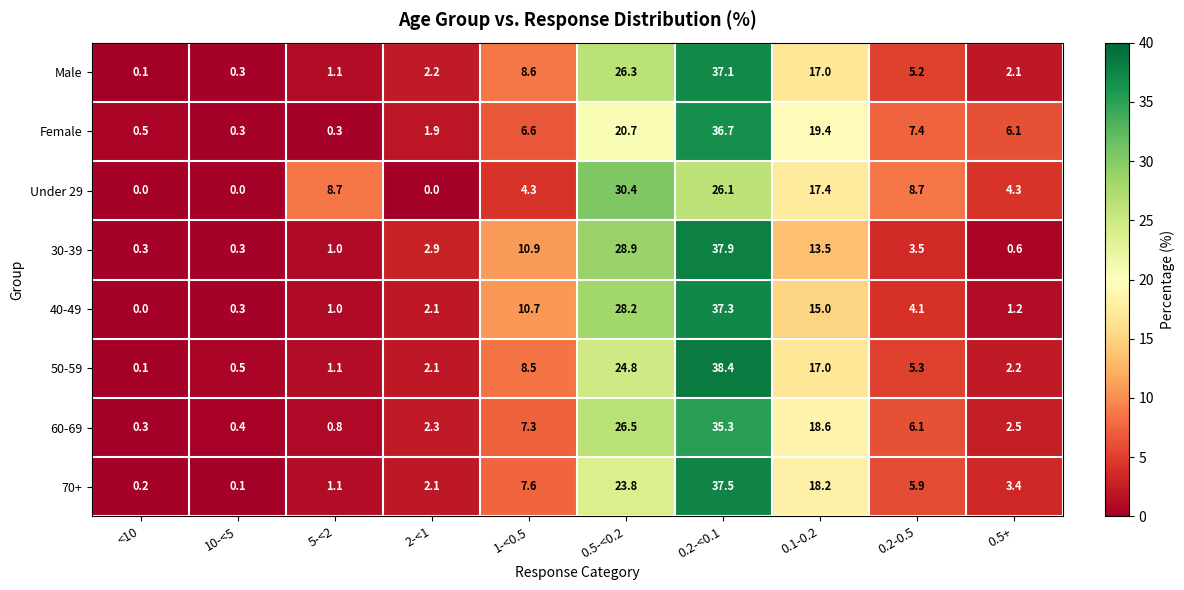

Where is 70+ nearest to the value 18?

0.1-0.2